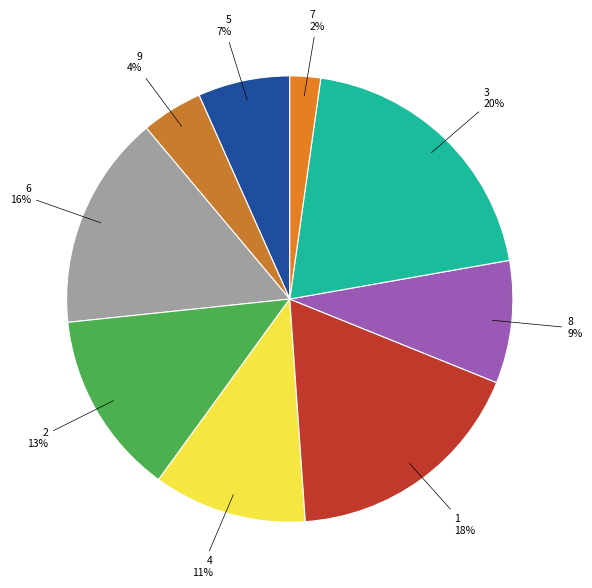

To the nearest percent, what percentage of the pie is 4?

11%